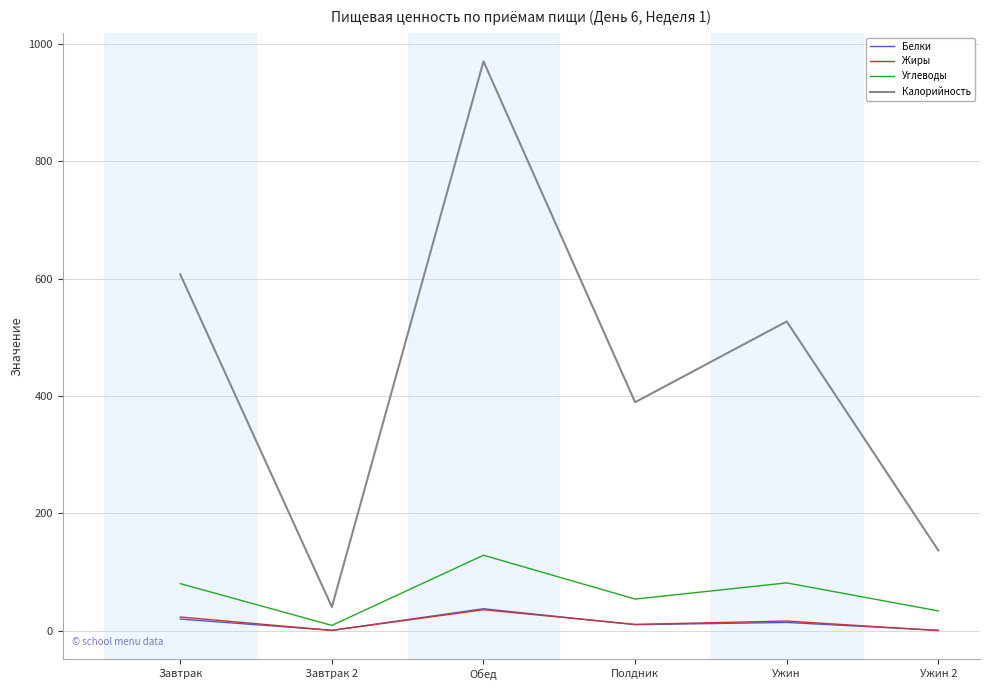

How many values in the Углеводы series exceed 80?

3